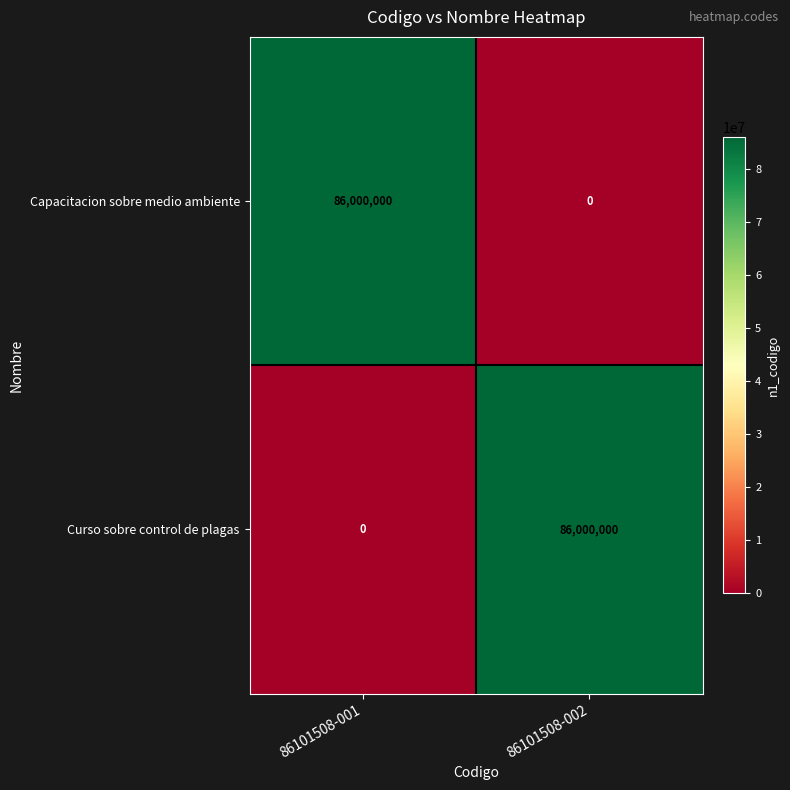

At which label does Curso sobre control de plagas reach its peak?

86101508-002